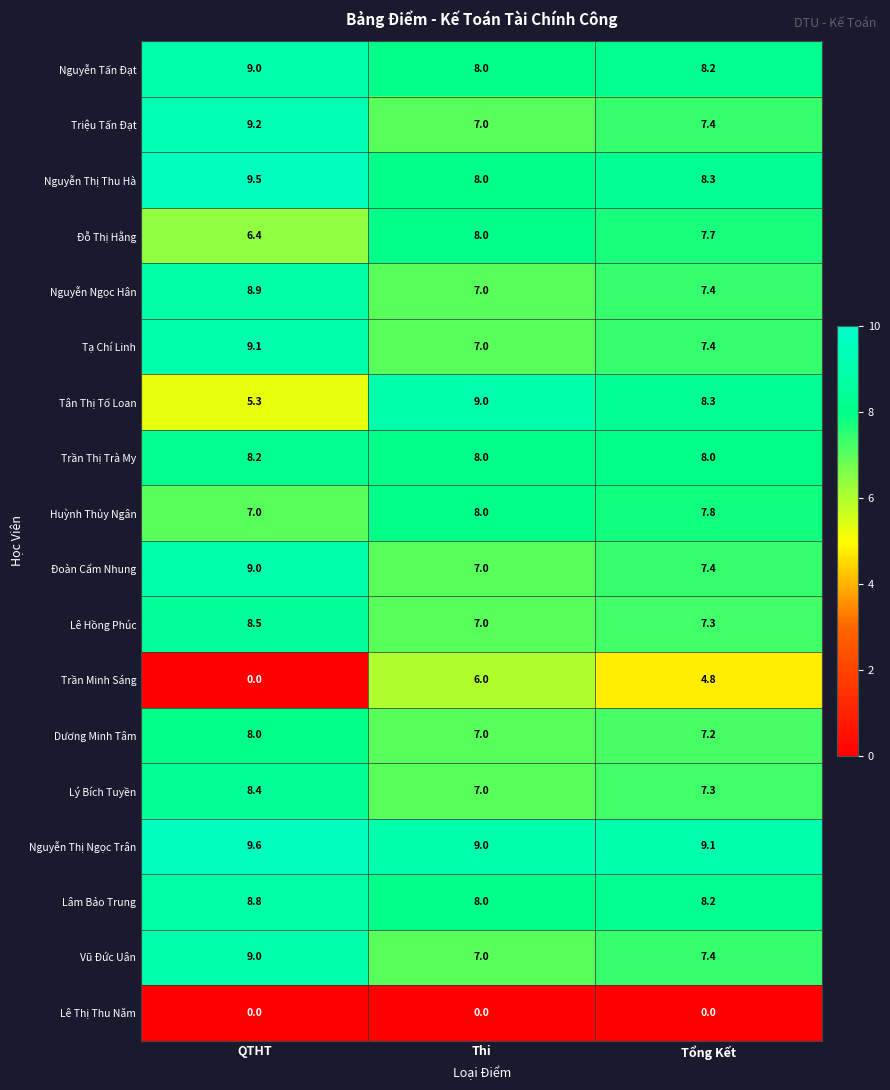

Is it true that Trần Minh Sáng equals -2.4 at QTHT?

False